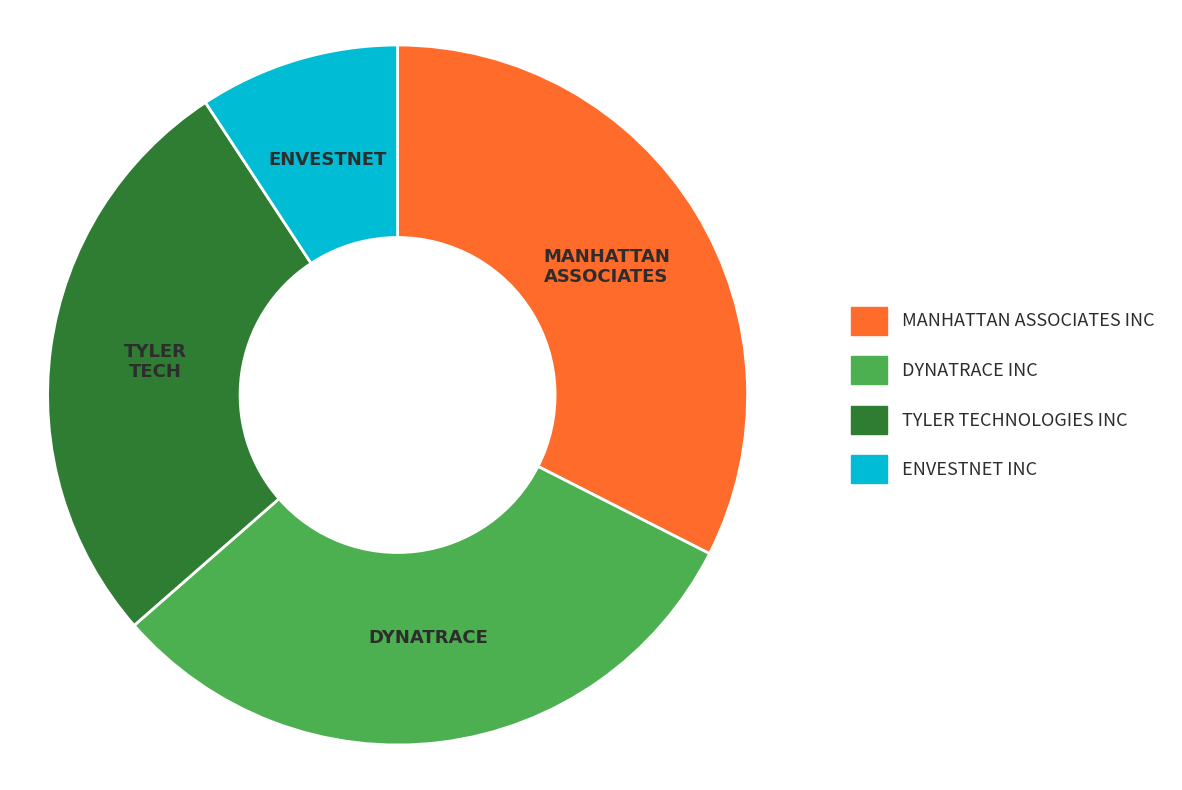

Is the sum of ENVESTNET INC and TYLER TECHNOLOGIES INC greater than half?

No